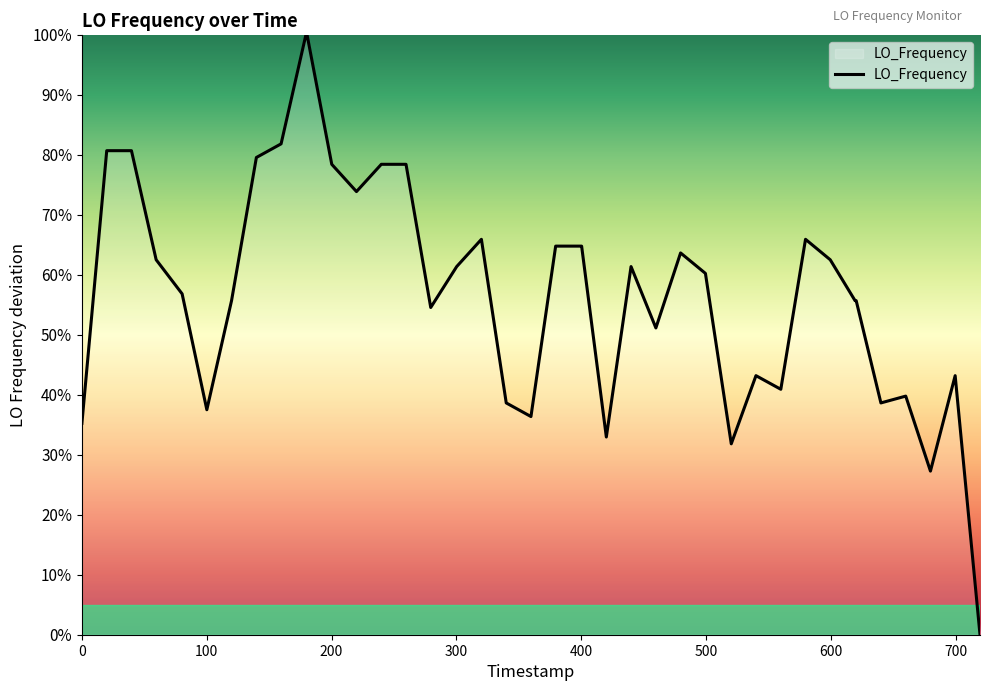

What is the greatest value displayed?

100.0